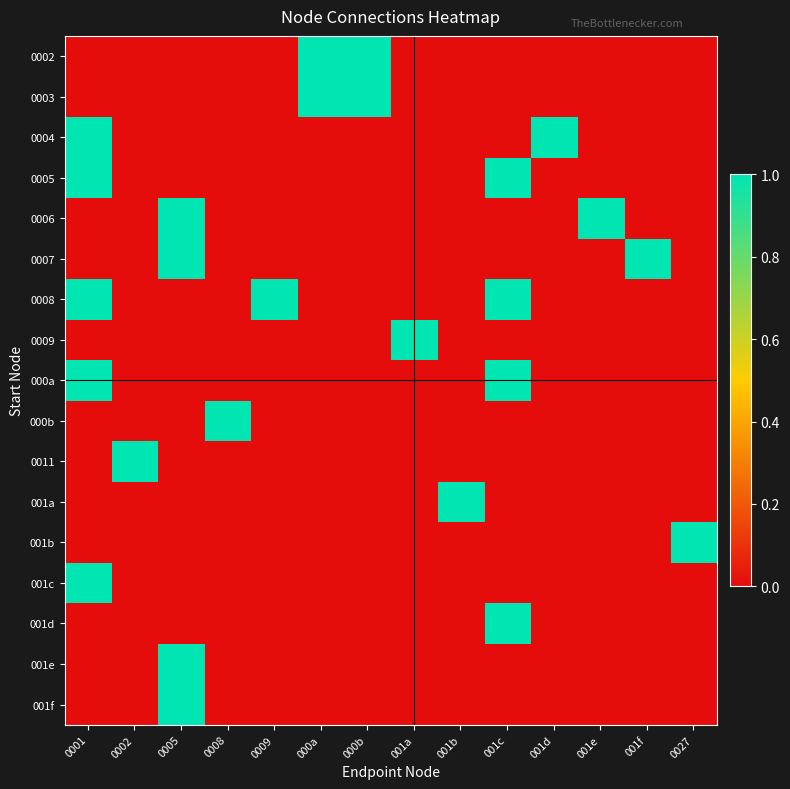

Which category has the highest value across all series?

000a